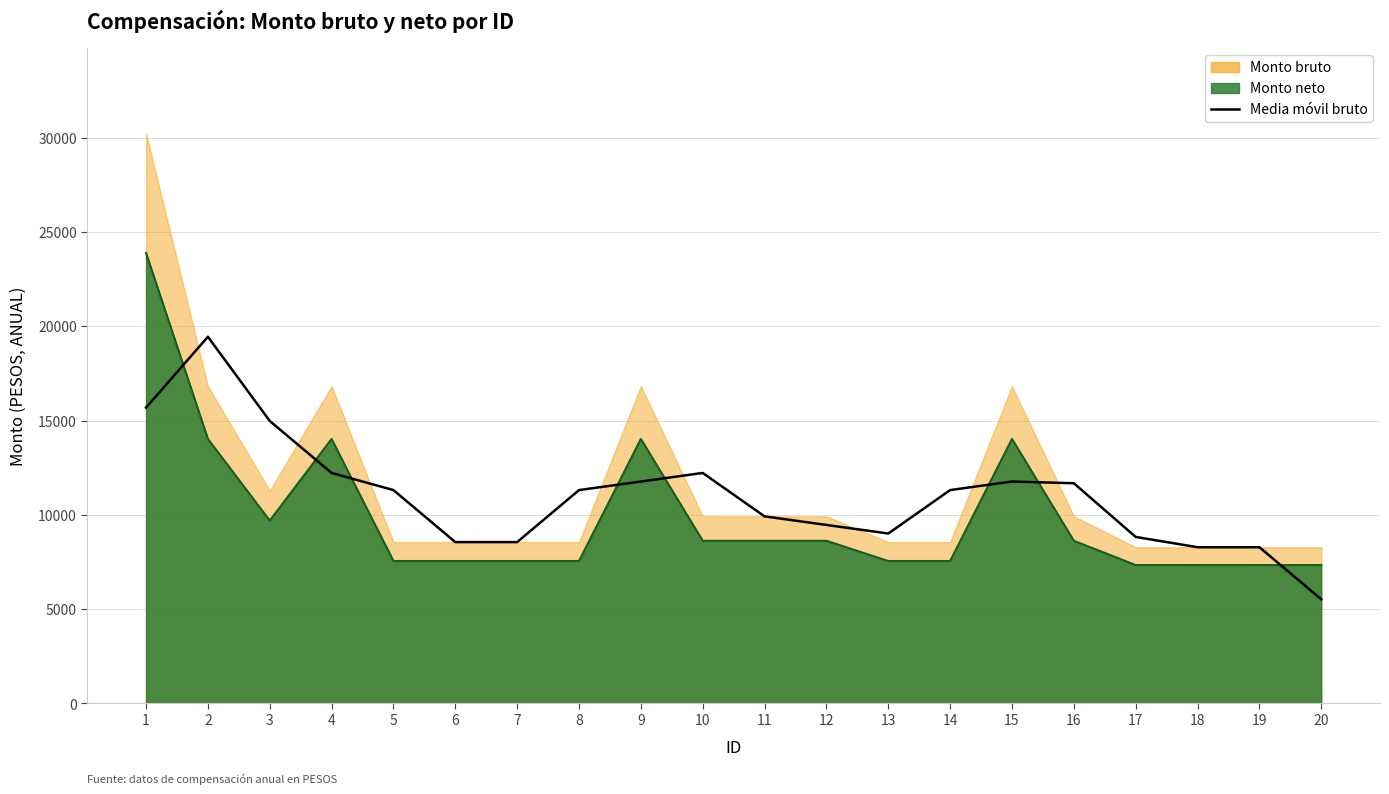

At which category does the data reach its first local peak?

2